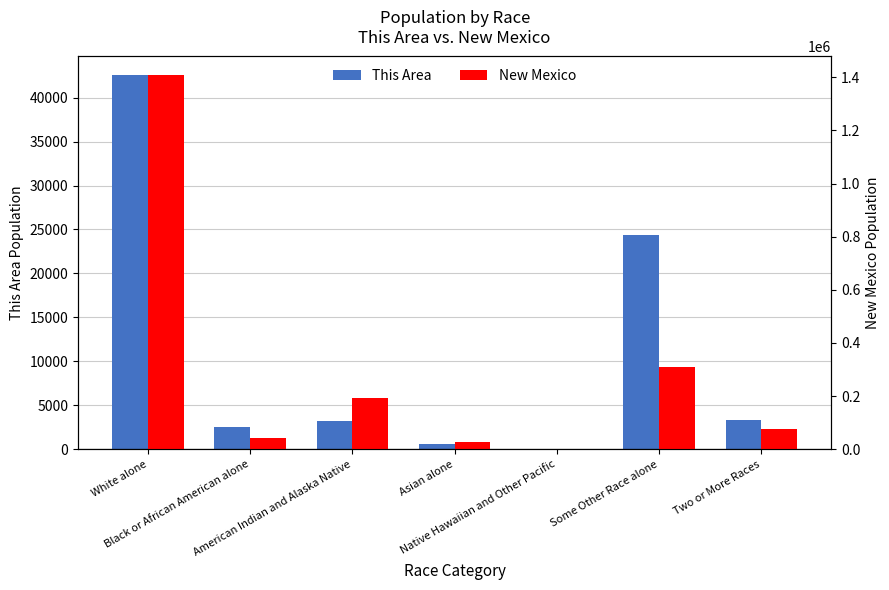

What is the smallest value displayed?

73